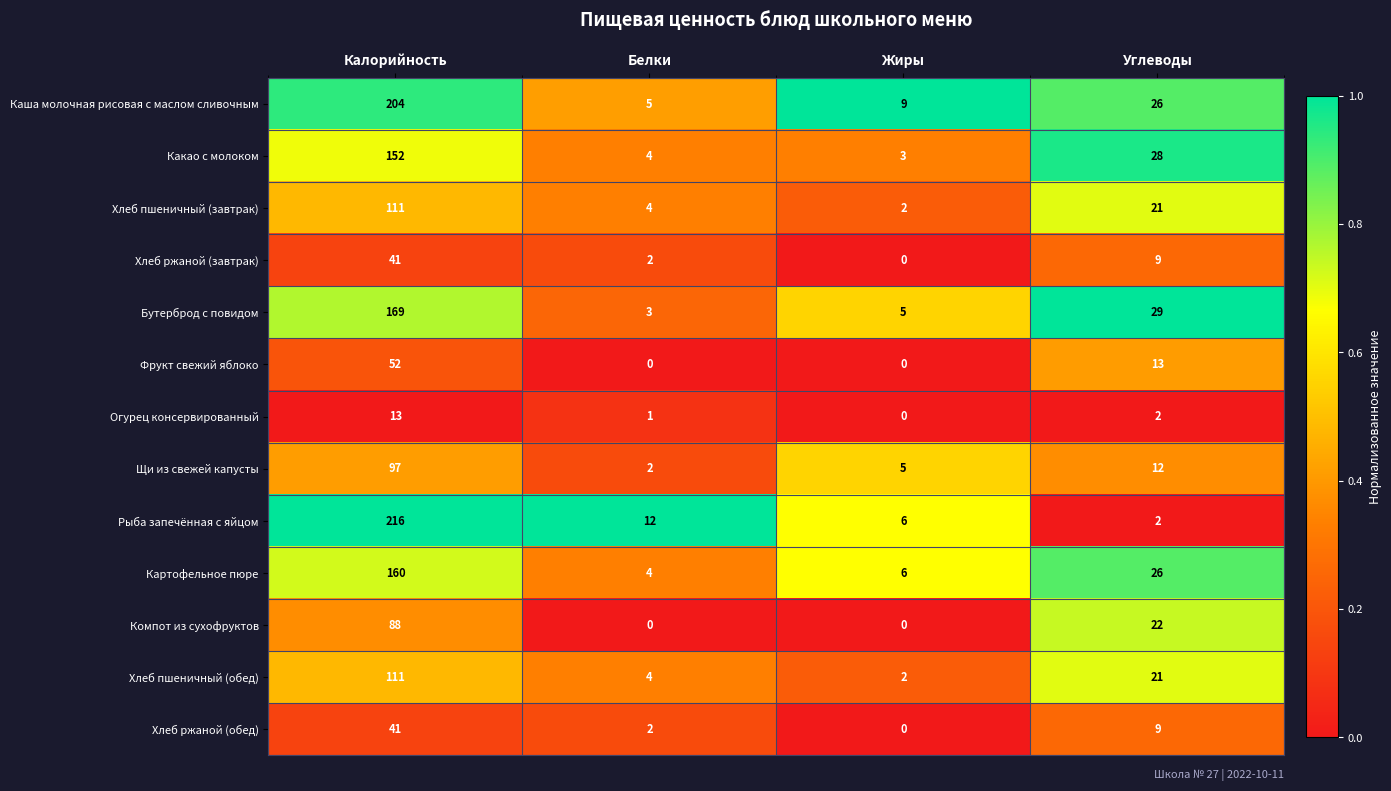

Is the value of Каша молочная рисовая с маслом сливочным at Жиры greater than the value of Рыба запечённая с яйцом at Жиры?

Yes